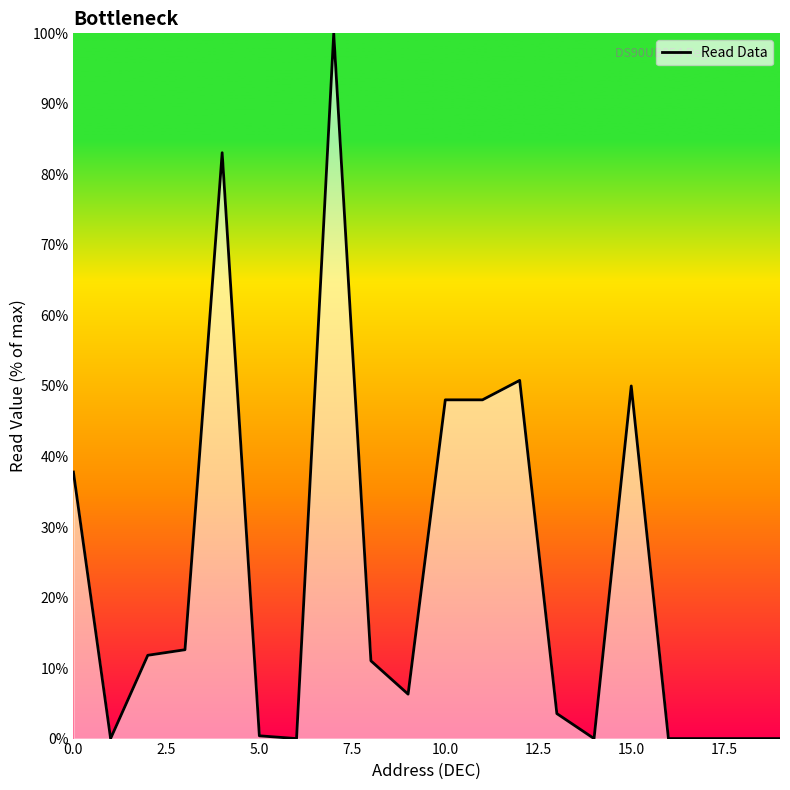

Does the chart display data point markers on the line(s)?

No